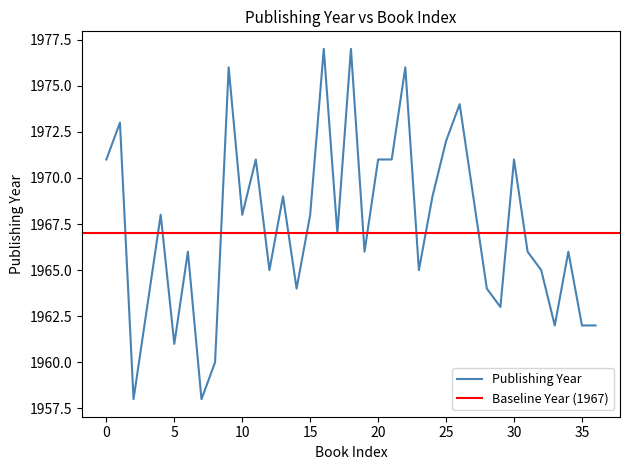

True or false: Publishing Year has a value of 2974 at 5.

False